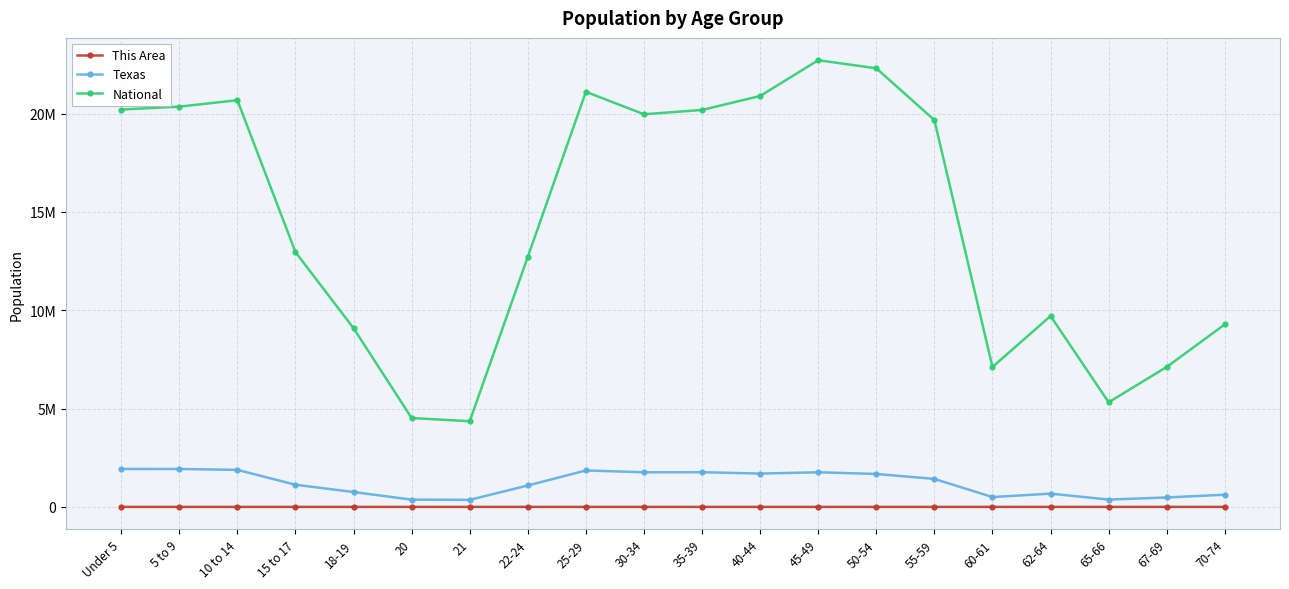

True or false: This Area and National cross at least once.

False